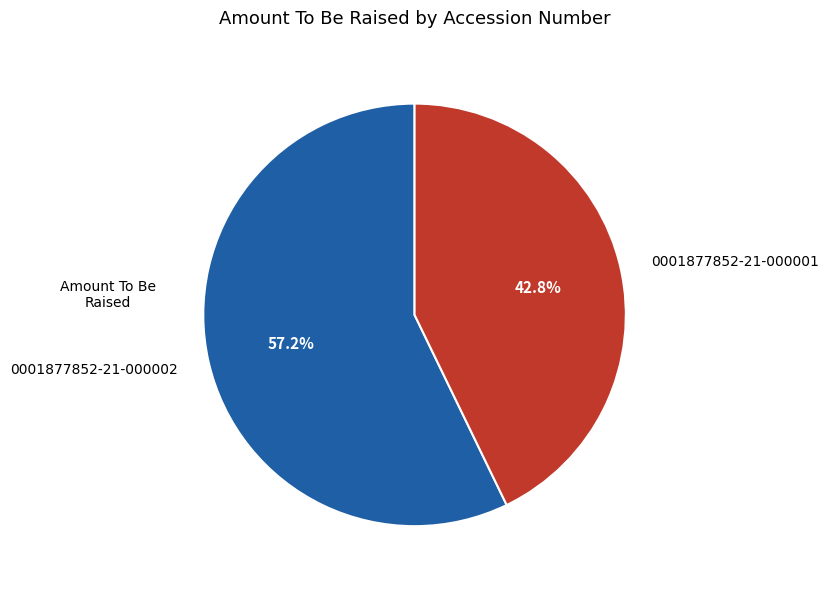

Does 0001877852-21-000002 represent more than half of the total?

Yes